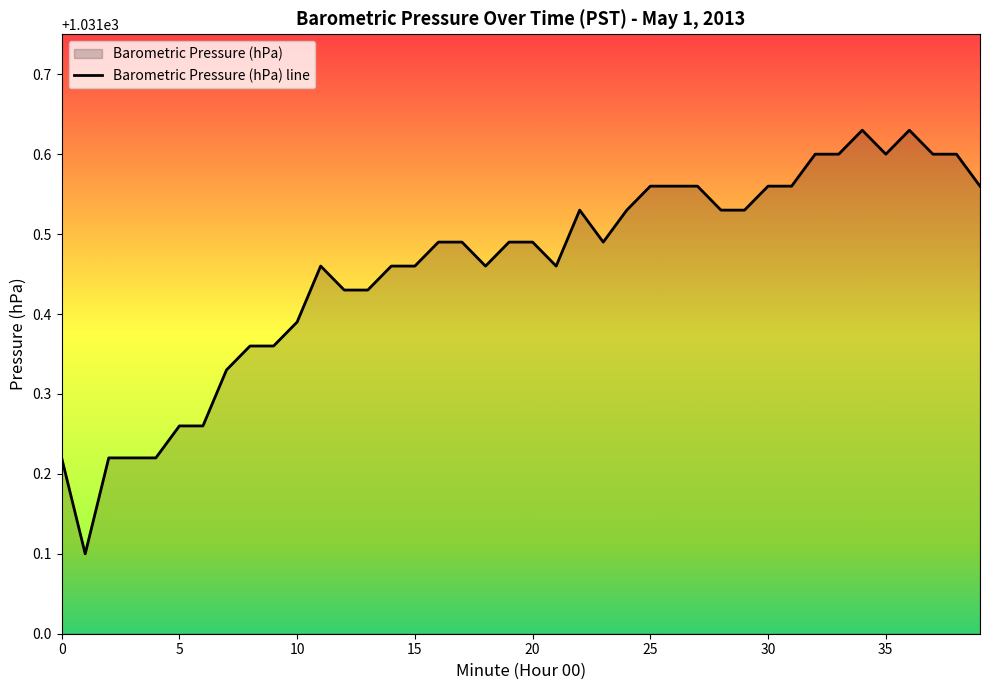

How many lines are shown in the chart?

1